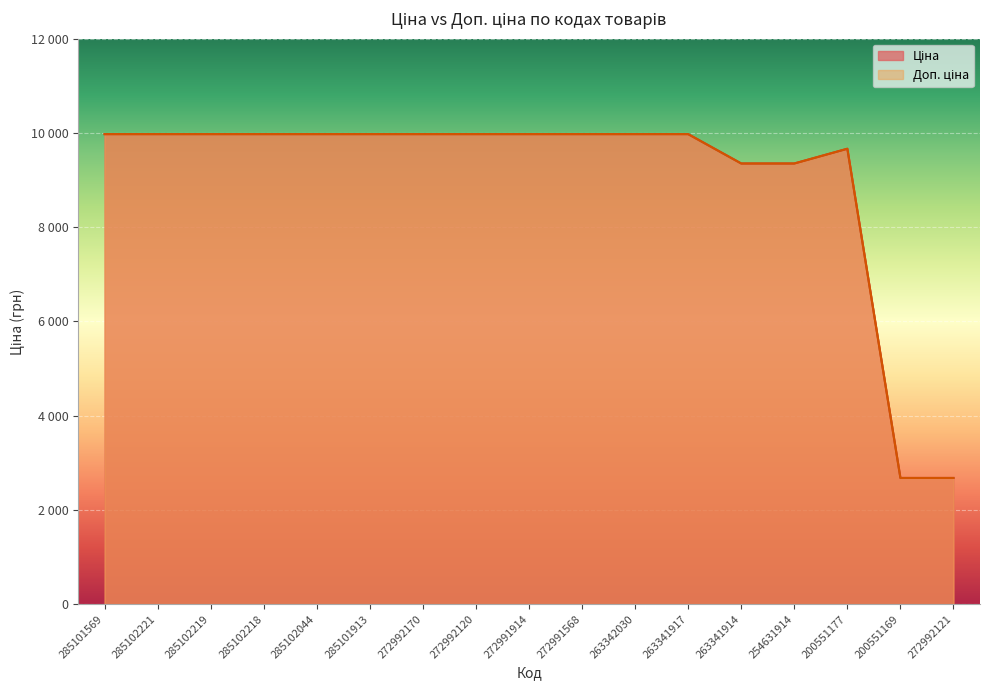

Rank the series at 200551169 from lowest to highest value.

Ціна, Доп. ціна